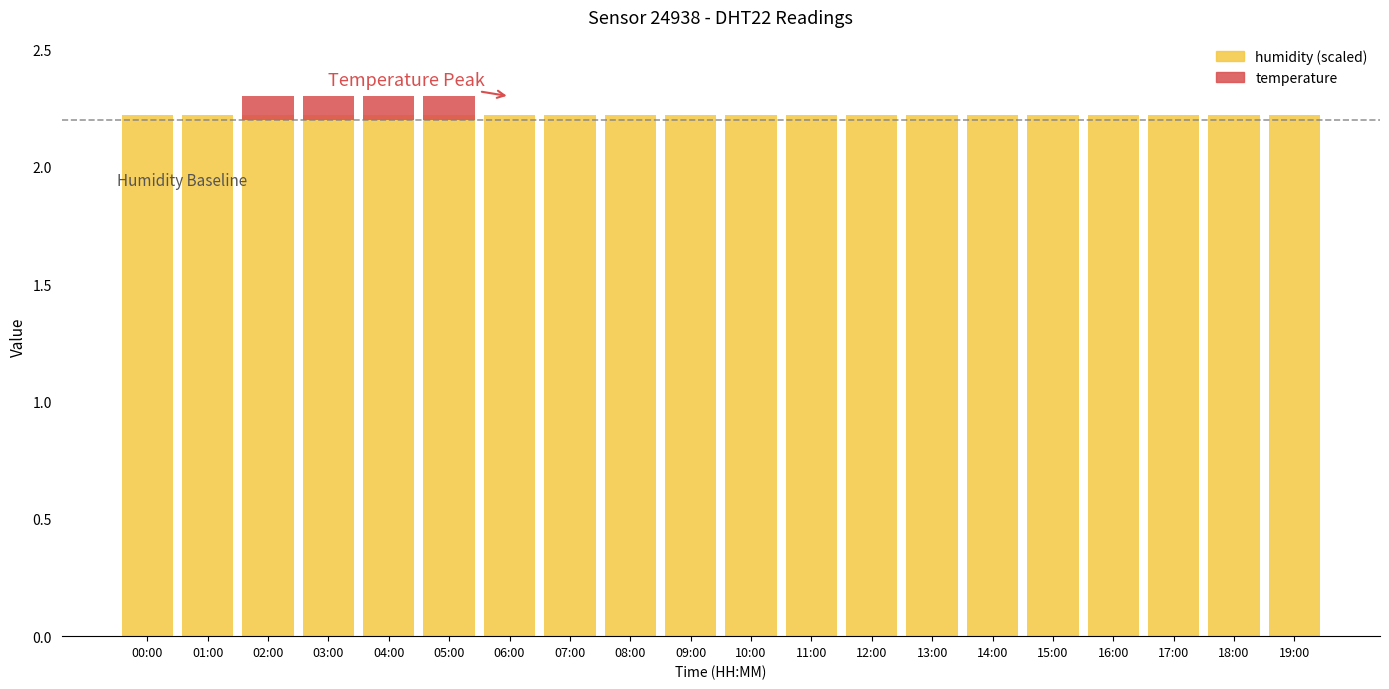

The temperature series shows 0.1 at 03:00. True or false?

True